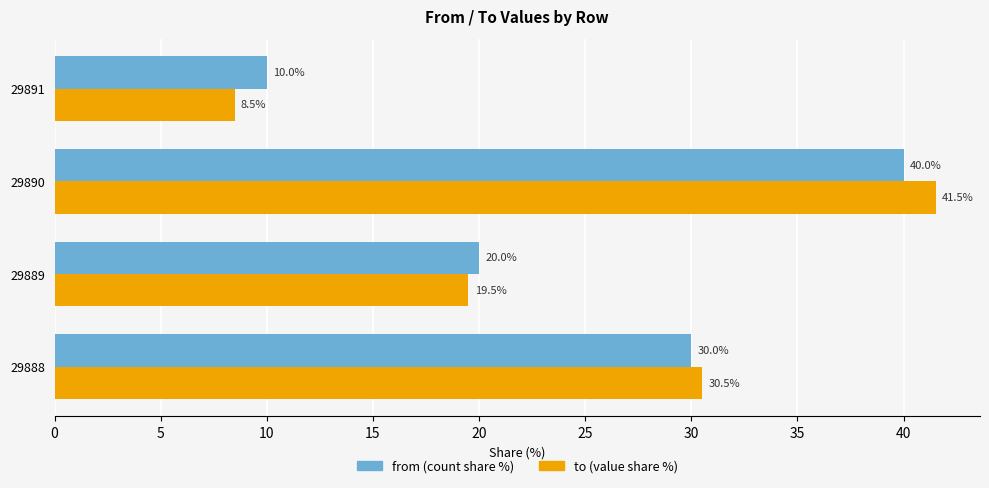

How many from (count share %) values are between 20 and 40?

3